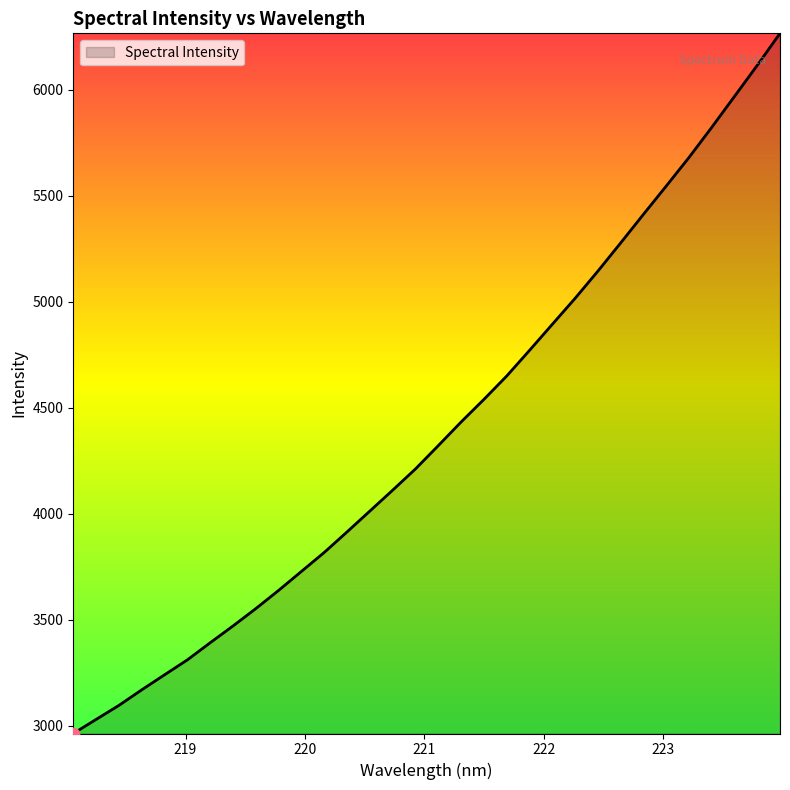

What is the minimum value shown in the chart?

2962.9